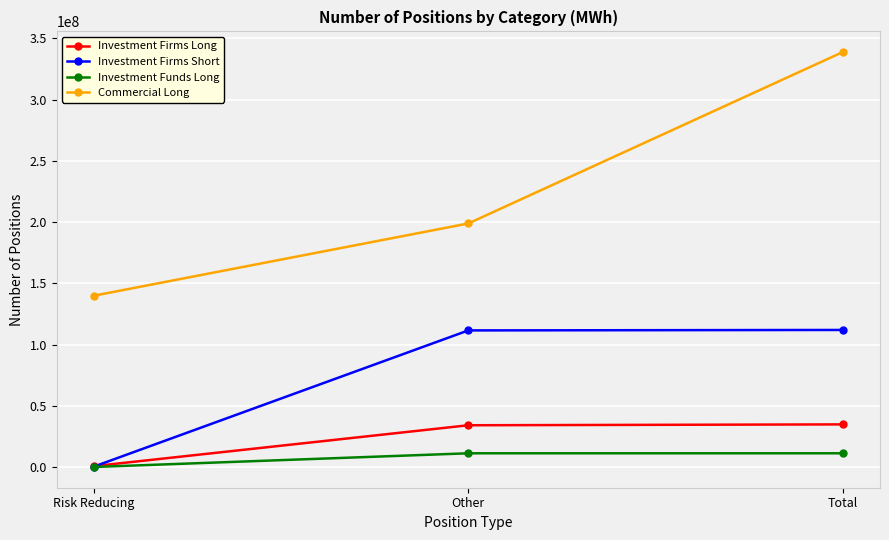

Where is Investment Funds Long nearest to the value 5596336?

Other